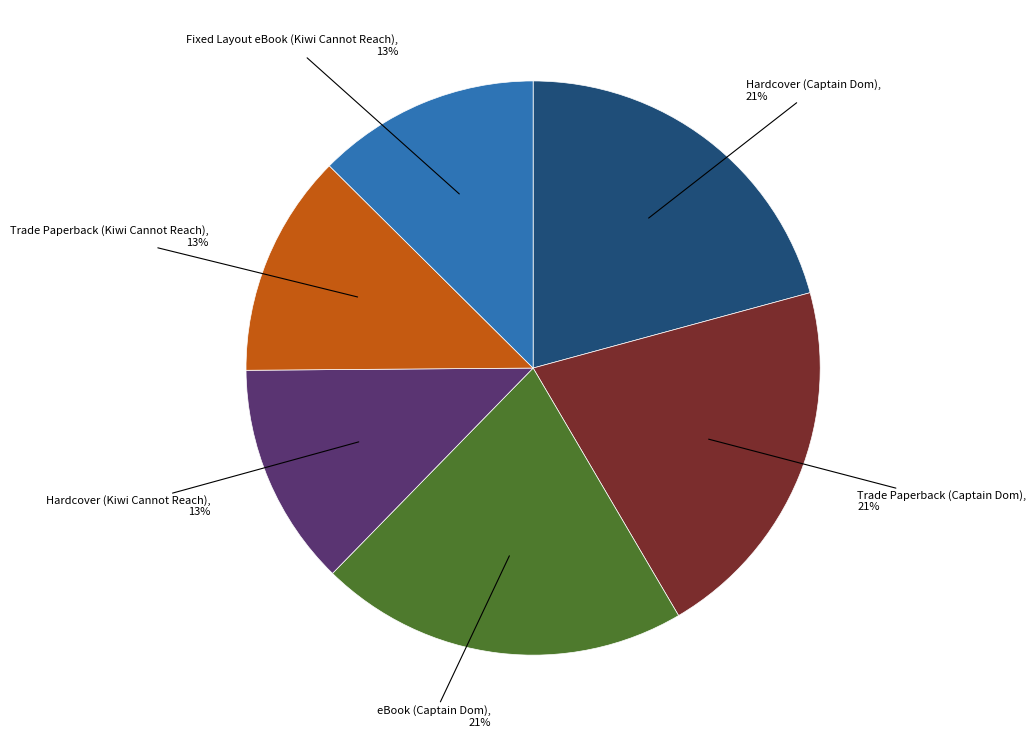

Count the number of slices in the pie.

6